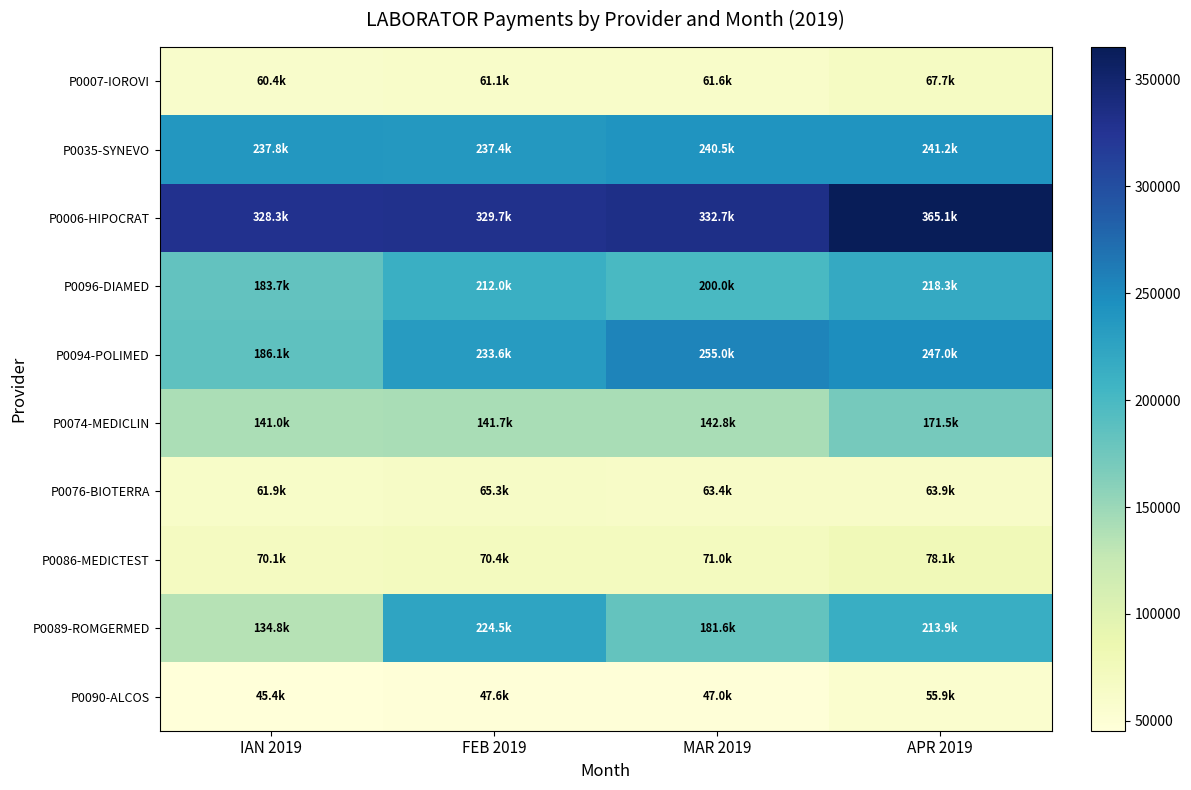

Reading left to right, what are all the values shown in this chart?

P0007-IOROVI: IAN 2019=60388.9	FEB 2019=61127.6	MAR 2019=61628.5	APR 2019=67674.6
P0035-SYNEVO: IAN 2019=237841.3	FEB 2019=237386.8	MAR 2019=240470.7	APR 2019=241184.9
P0006-HIPOCRAT: IAN 2019=328260.8	FEB 2019=329730.0	MAR 2019=332681.0	APR 2019=365073.5
P0096-DIAMED: IAN 2019=183685.6	FEB 2019=211963.8	MAR 2019=200021.4	APR 2019=218290.5
P0094-POLIMED: IAN 2019=186067.4	FEB 2019=233631.0	MAR 2019=254963.7	APR 2019=247041.3
P0074-MEDICLIN: IAN 2019=140971.9	FEB 2019=141706.2	MAR 2019=142815.4	APR 2019=171484.4
P0076-BIOTERRA: IAN 2019=61889.0	FEB 2019=65282.3	MAR 2019=63403.1	APR 2019=63933.9
P0086-MEDICTEST: IAN 2019=70077.9	FEB 2019=70445.9	MAR 2019=70987.4	APR 2019=78096.9
P0089-ROMGERMED: IAN 2019=134842.4	FEB 2019=224531.7	MAR 2019=181648.9	APR 2019=213921.0
P0090-ALCOS: IAN 2019=45424.3	FEB 2019=47635.0	MAR 2019=47025.1	APR 2019=55904.2